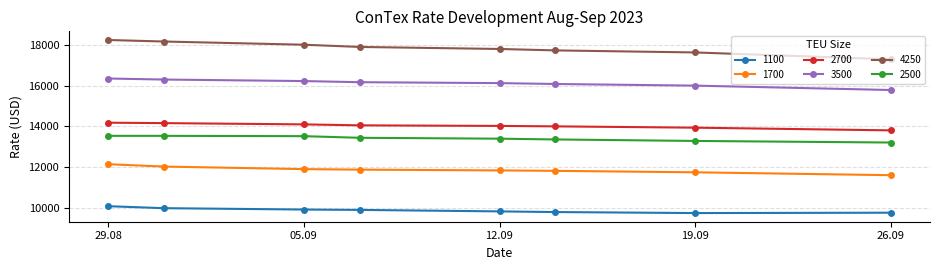

What is the maximum value for 3500?

16348